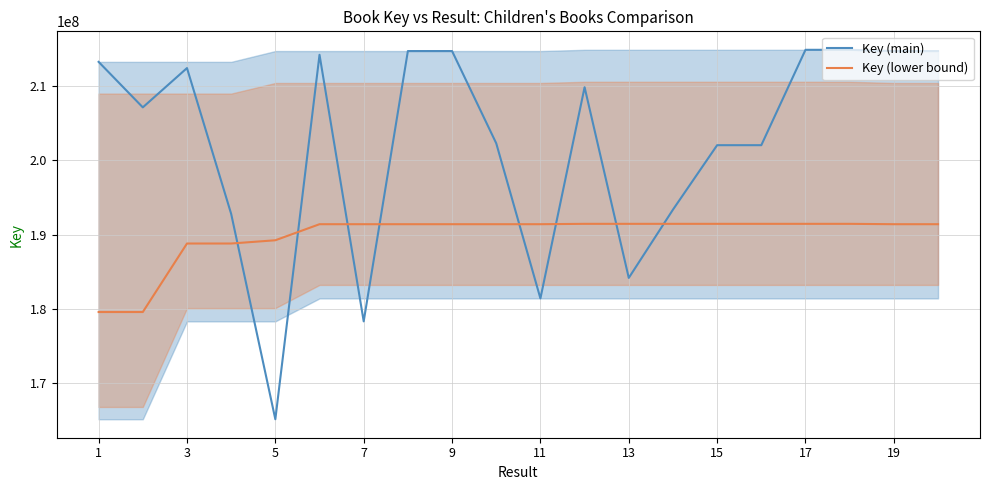

How many intersections are there between Key (main) and Key (lower bound)?

8